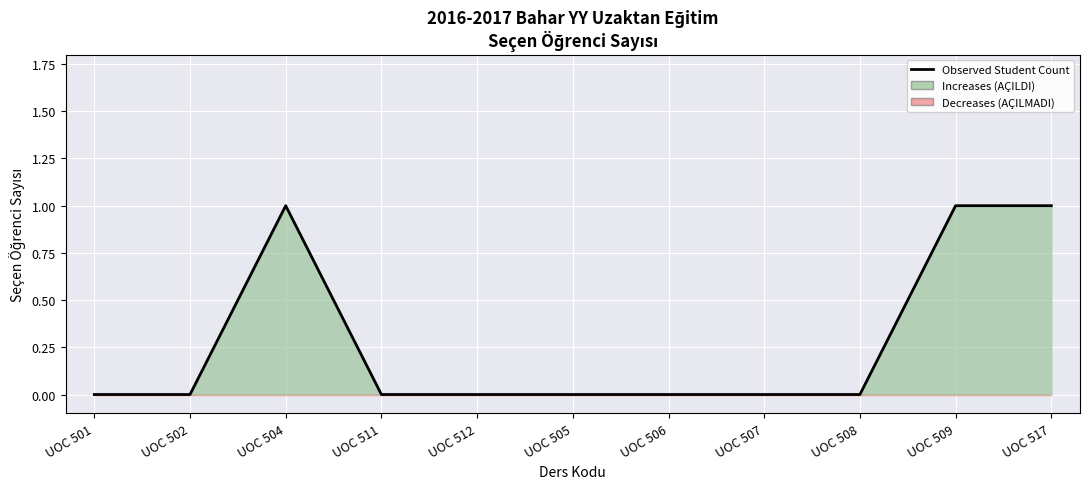

Reading left to right, list all the values displayed in this chart.

UOC 501=0	UOC 502=0	UOC 504=1	UOC 511=0	UOC 512=0	UOC 505=0	UOC 506=0	UOC 507=0	UOC 508=0	UOC 509=1	UOC 517=1